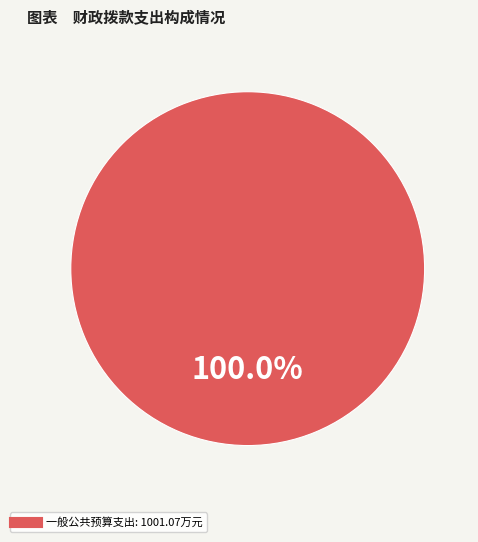

Is there any slice that represents more than half of the pie?

Yes